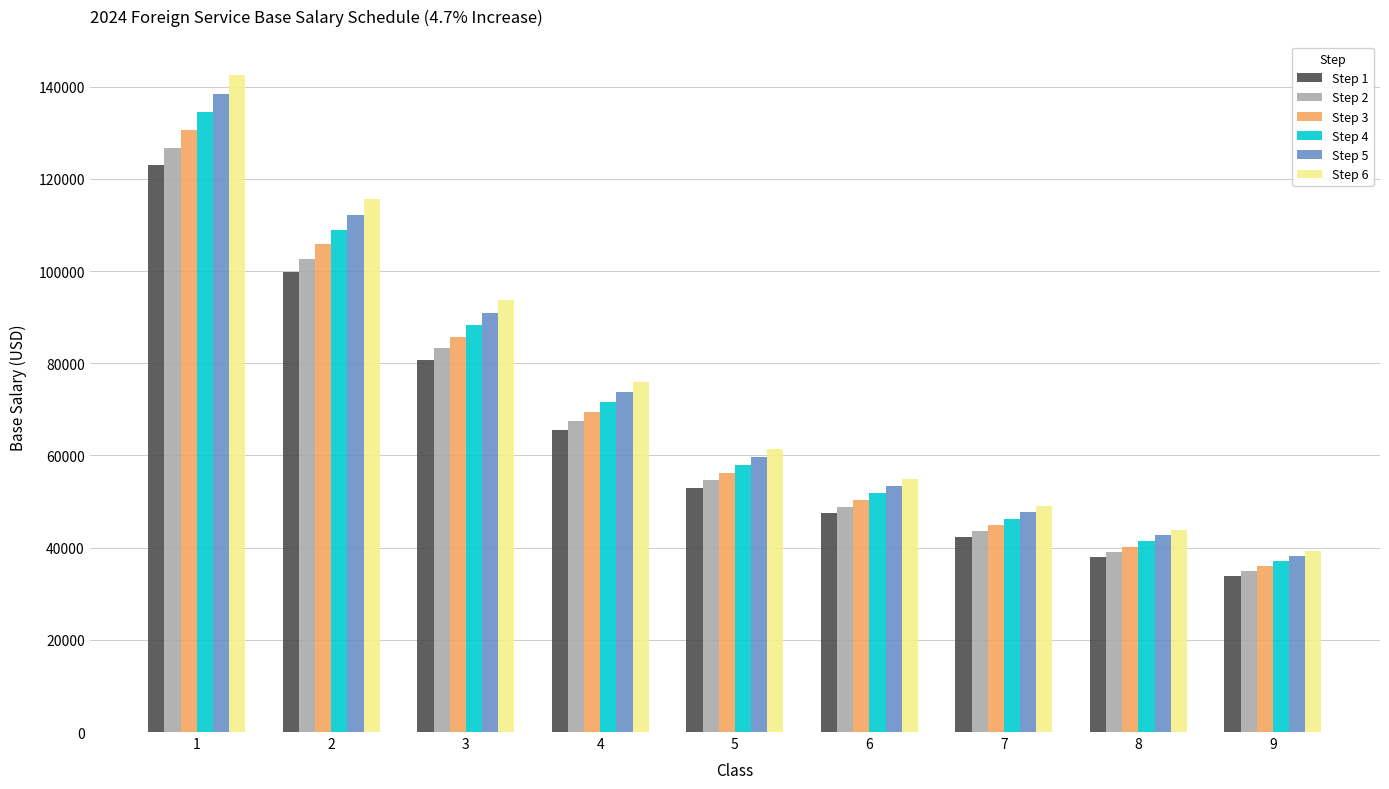

What is the smallest value displayed?

33878